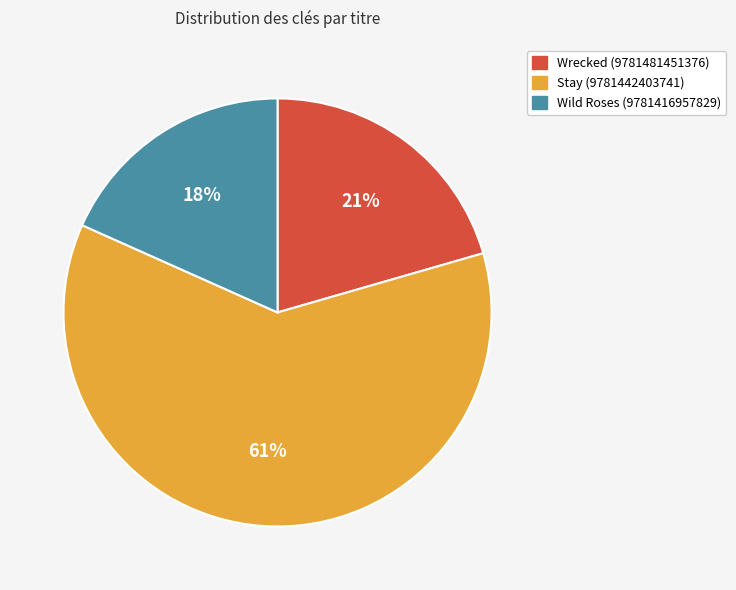

Which category has the smallest portion of the pie?

Wild Roses (9781416957829)